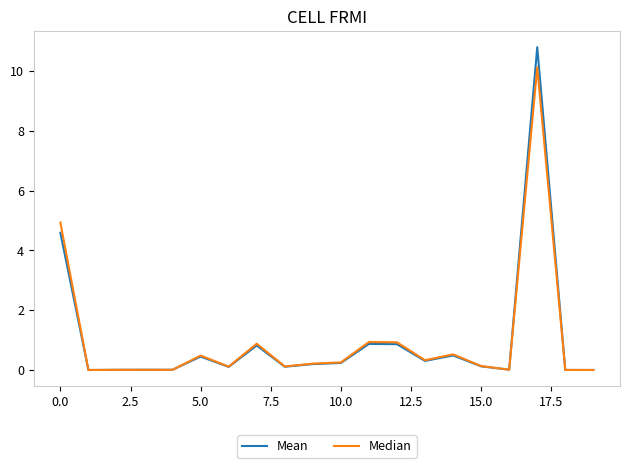

List the series in order of their peak value, lowest first.

Median, Mean